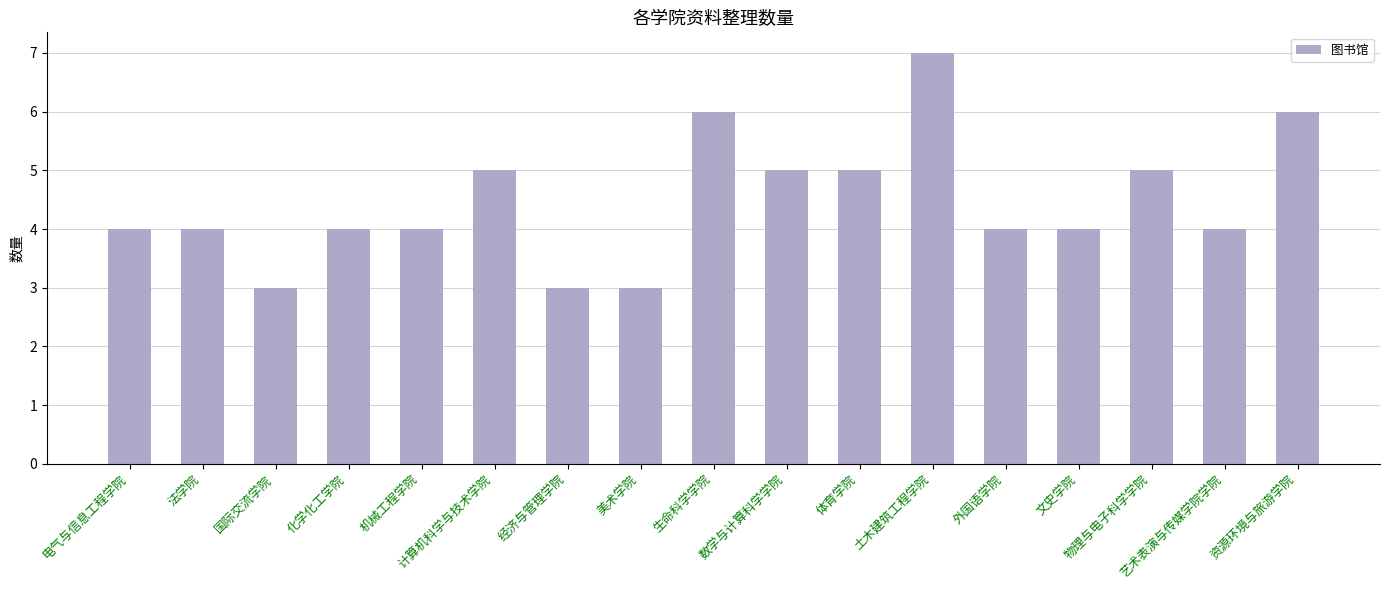

Reading left to right, extract all data points from this chart.

电气与信息工程学院=4	法学院=4	国际交流学院=3	化学化工学院=4	机械工程学院=4	计算机科学与技术学院=5	经济与管理学院=3	美术学院=3	生命科学学院=6	数学与计算科学学院=5	体育学院=5	土木建筑工程学院=7	外国语学院=4	文史学院=4	物理与电子科学学院=5	艺术表演与传媒学院学院=4	资源环境与旅游学院=6